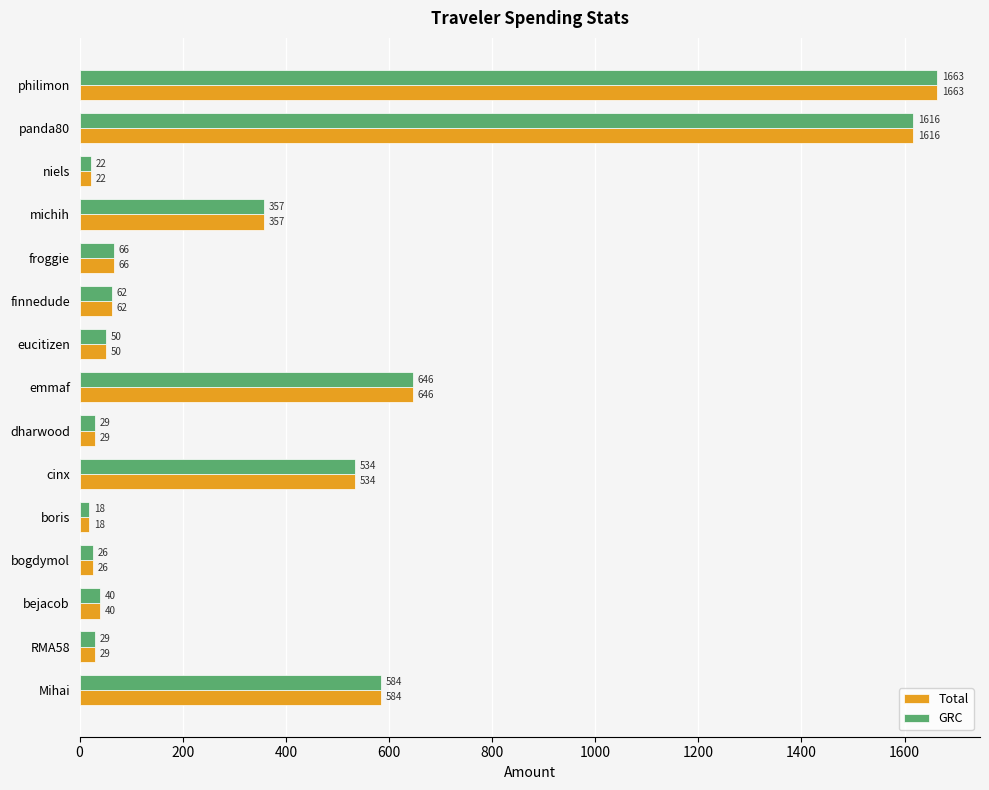

What is the sum of all GRC values?

5741.9